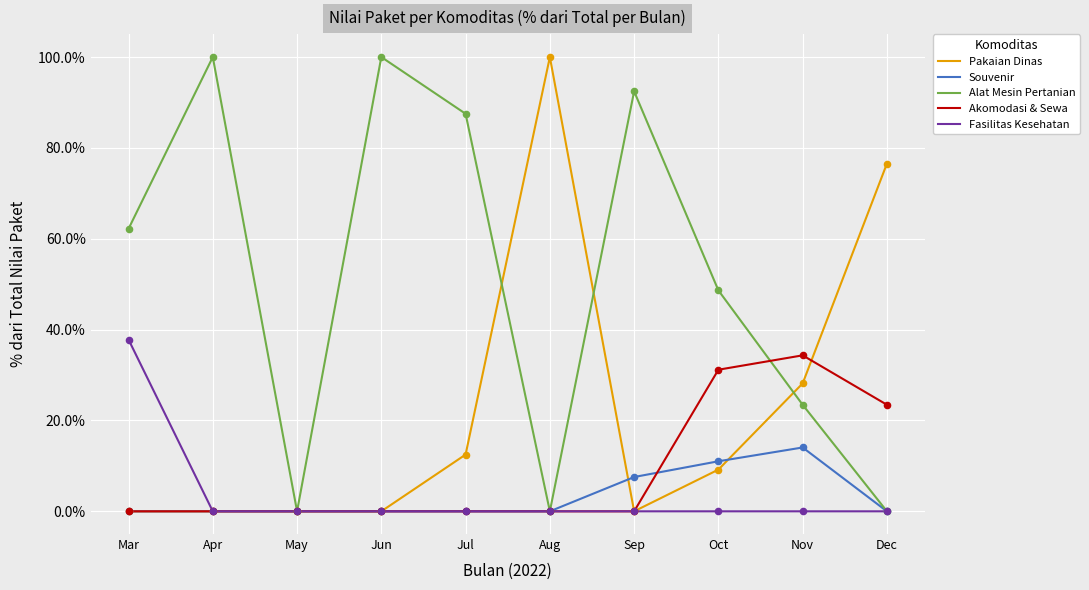

What are all the series names shown in the legend?

Pakaian Dinas, Souvenir, Alat Mesin Pertanian, Akomodasi & Sewa, Fasilitas Kesehatan